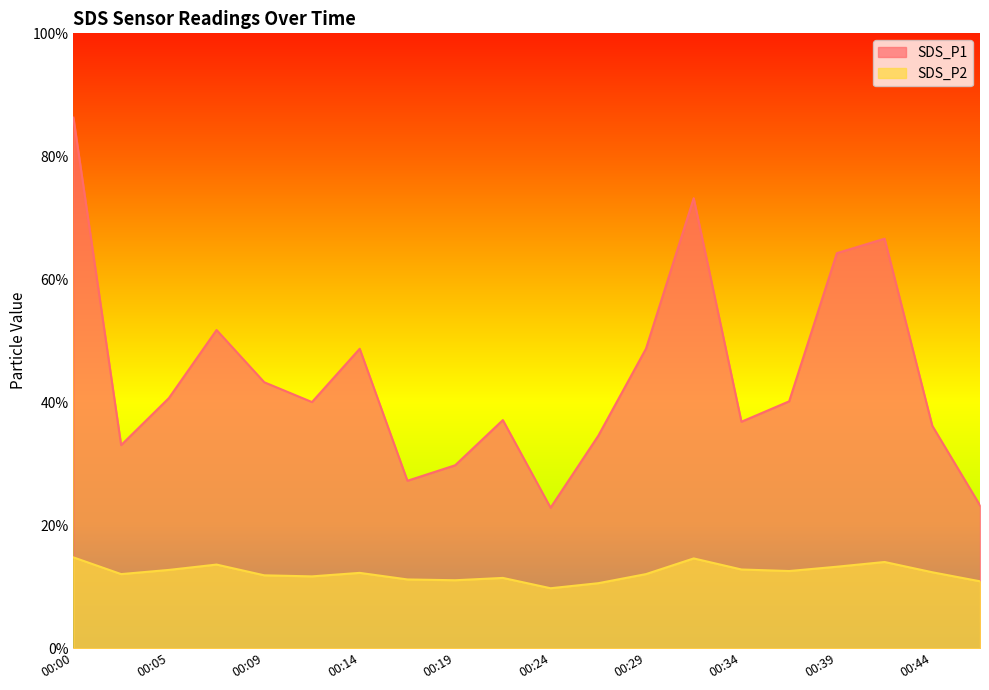

What is the approximate value of SDS_P1 at 00:24?

22.9